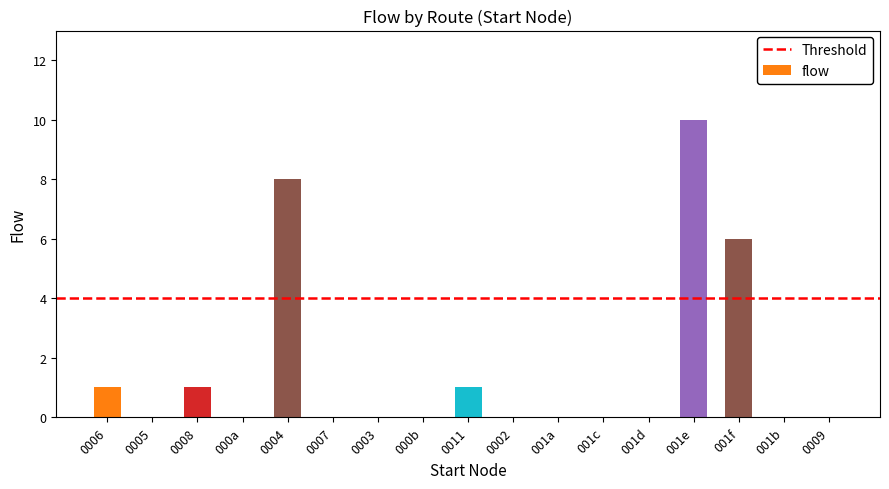

How many data points does each series have?

17